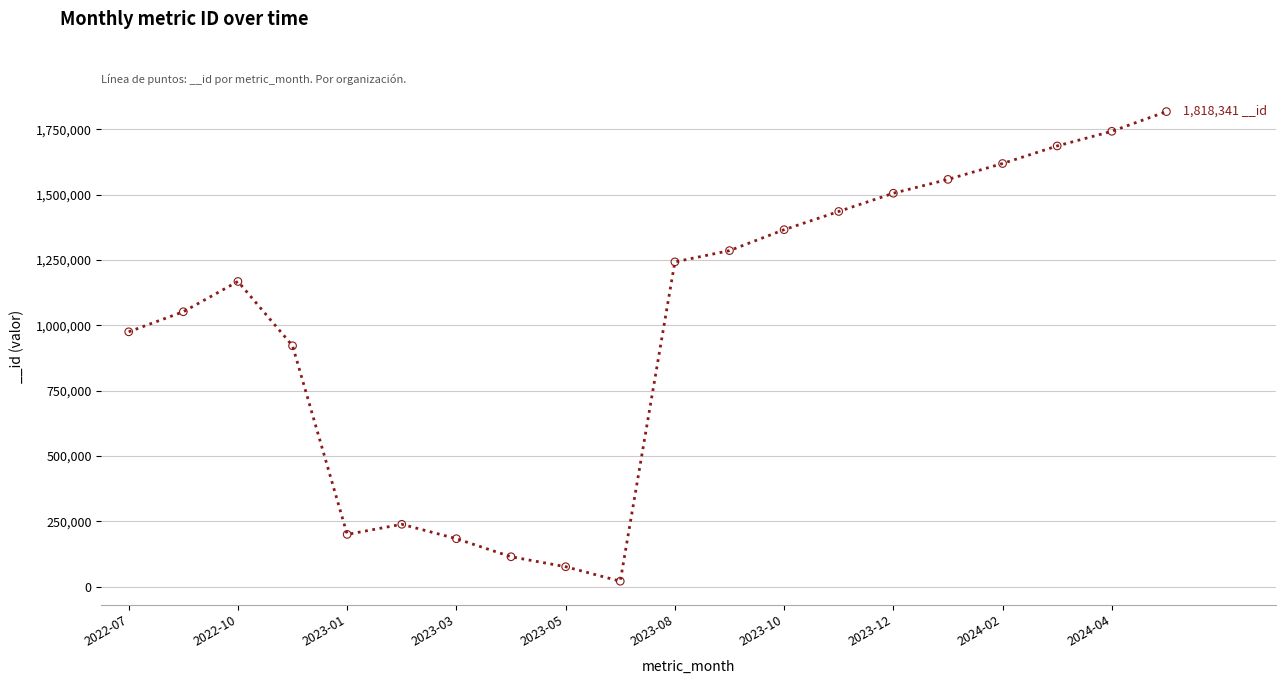

What is the difference between the maximum and minimum values?

1797978